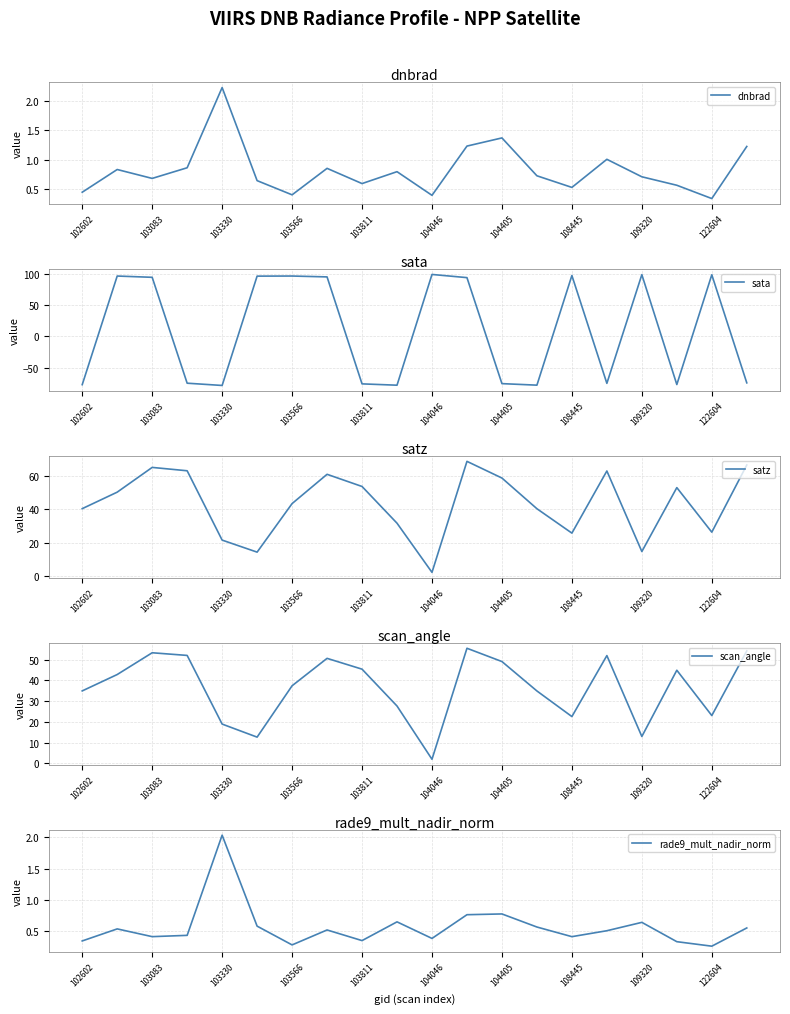

How many values in the scan_angle series are below 42?

10